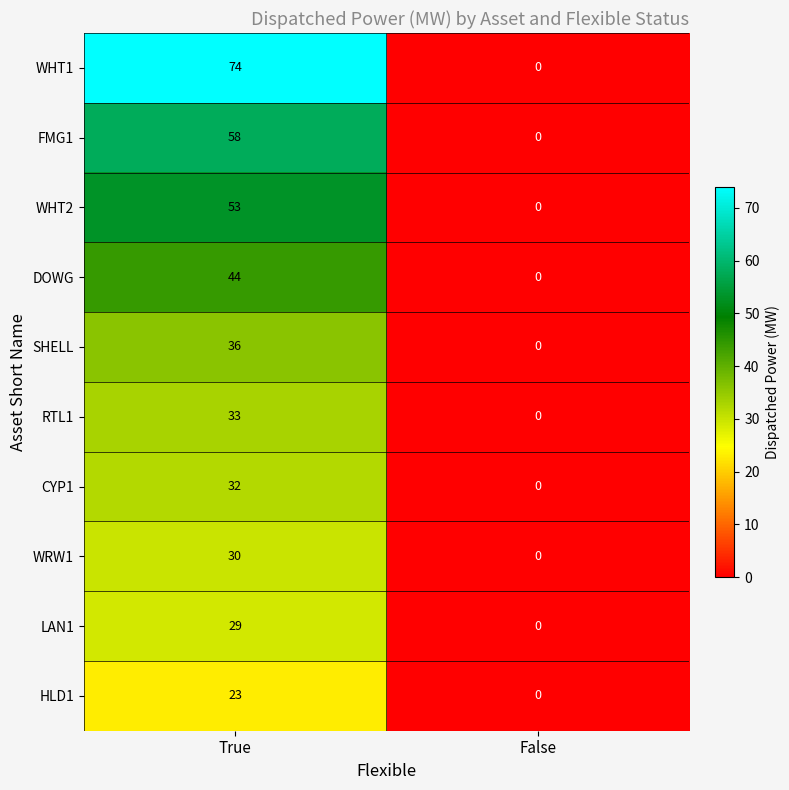

The WHT2 series shows -18 at False. True or false?

False